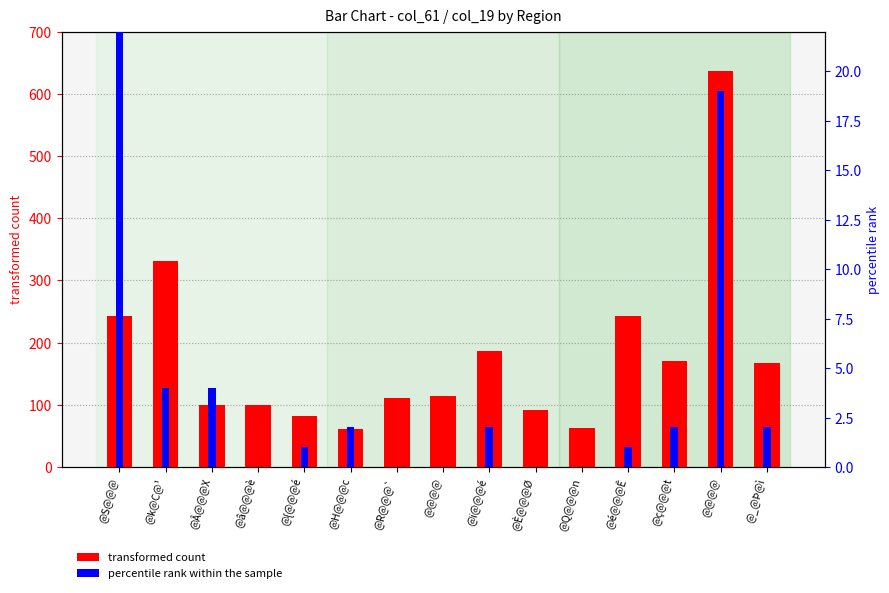

Which category has the lowest value in the col_61 (transformed count) series?

@H@@@c